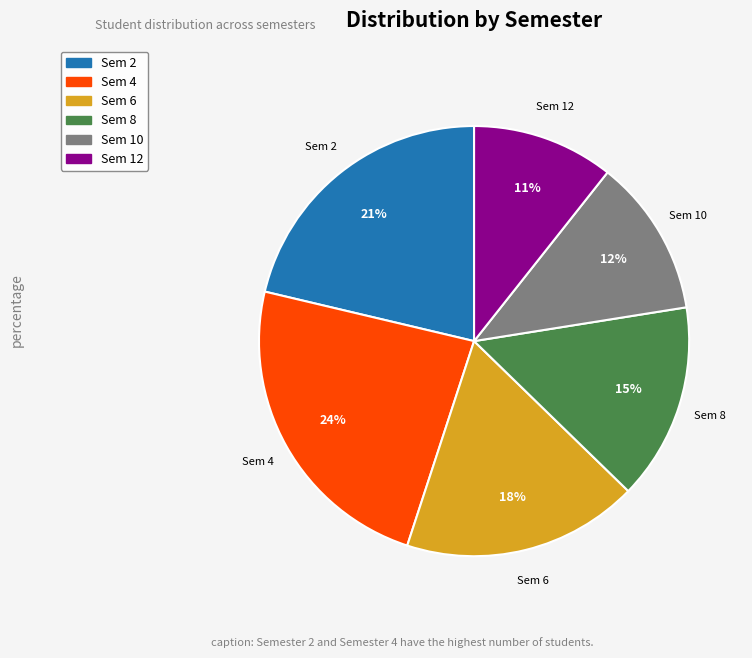

Does any single category account for the majority?

No